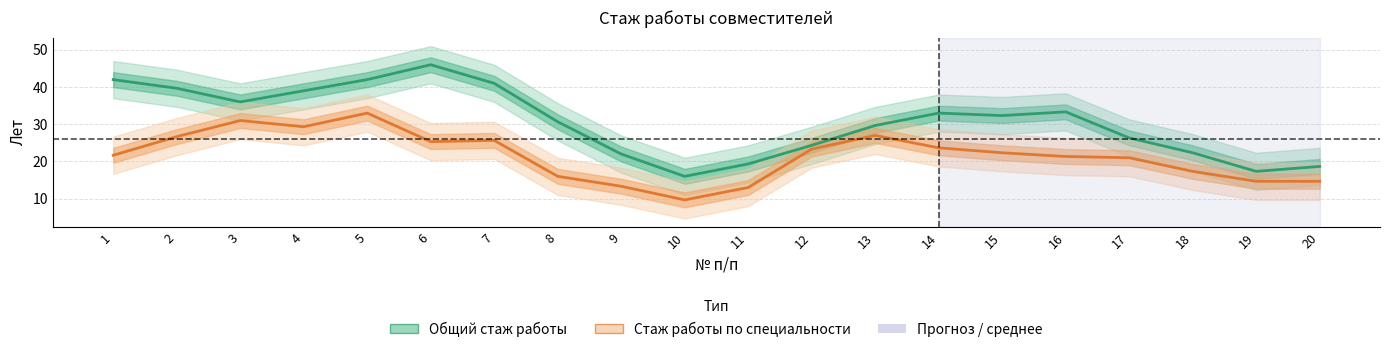

How many values in the Стаж работы по специальности series exceed 22?

10